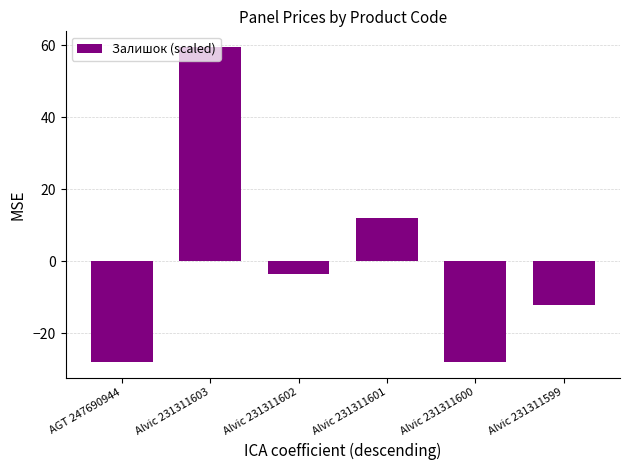

What is the label of the 5th bar from the left?

Alvic 231311600